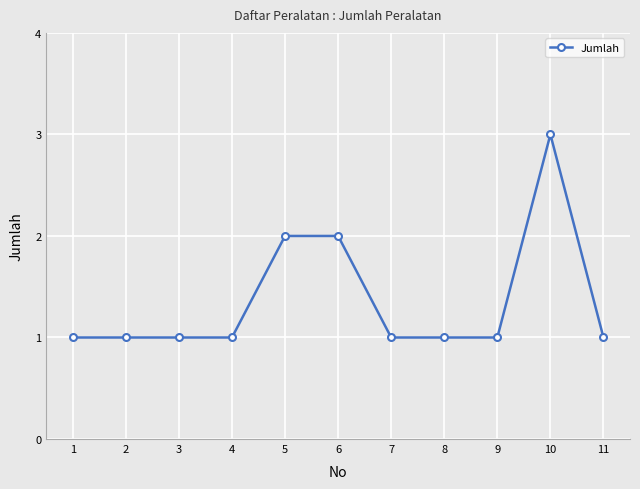

Reading right to left, extract all data points from this chart.

11=1	10=3	9=1	8=1	7=1	6=2	5=2	4=1	3=1	2=1	1=1